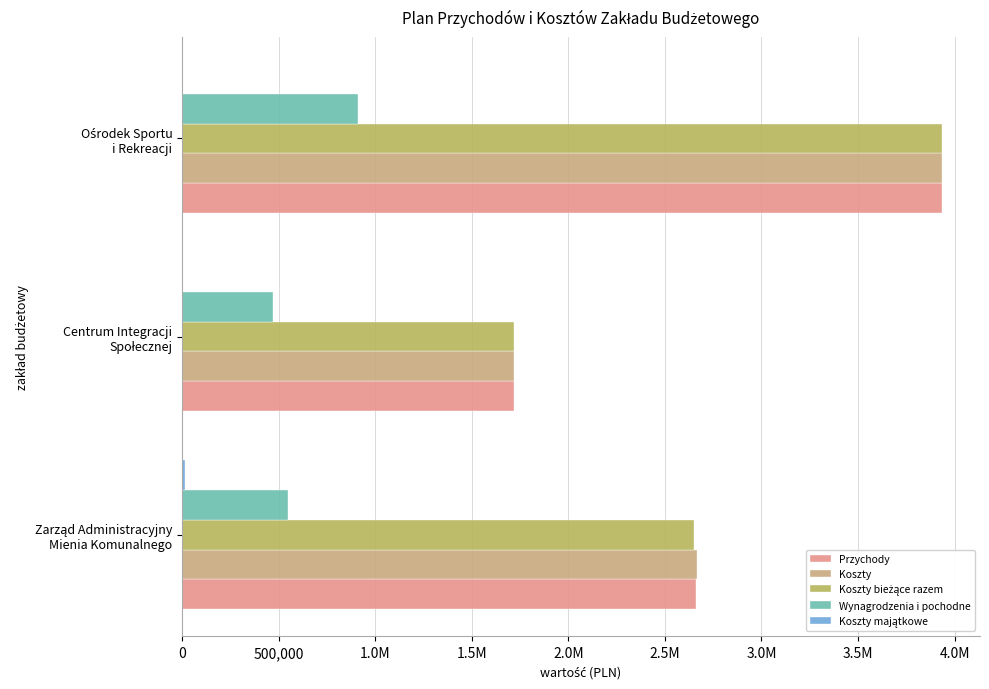

How many data points in Wynagrodzenia i pochodne are less than 546700?

1